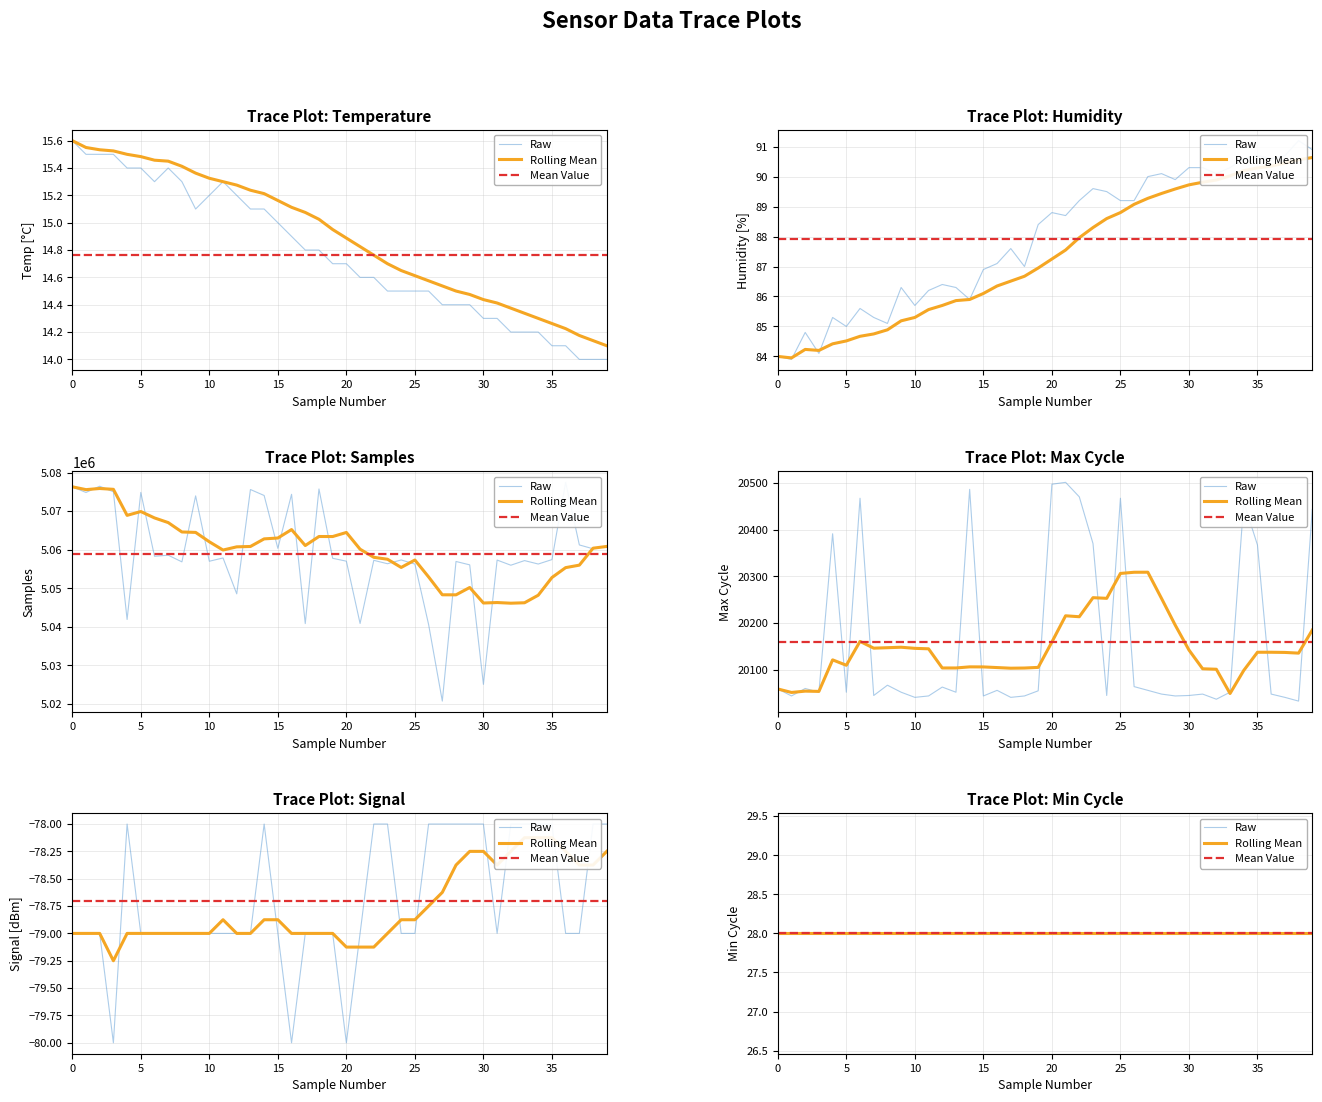

Between 27 and 30, which series saw the biggest shift?

Samples